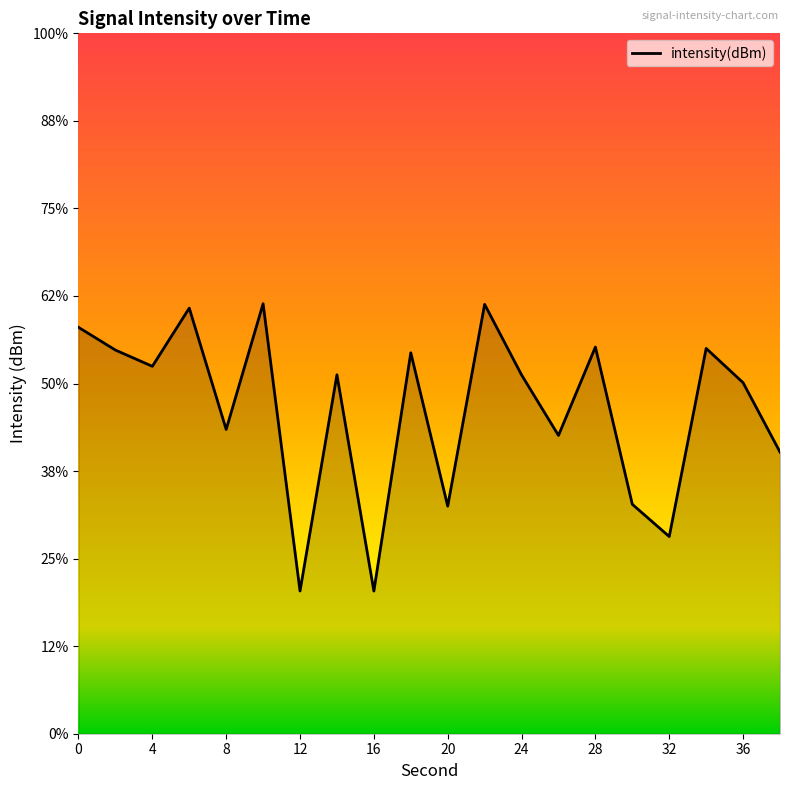

Where is the data nearest to the value -133?

26